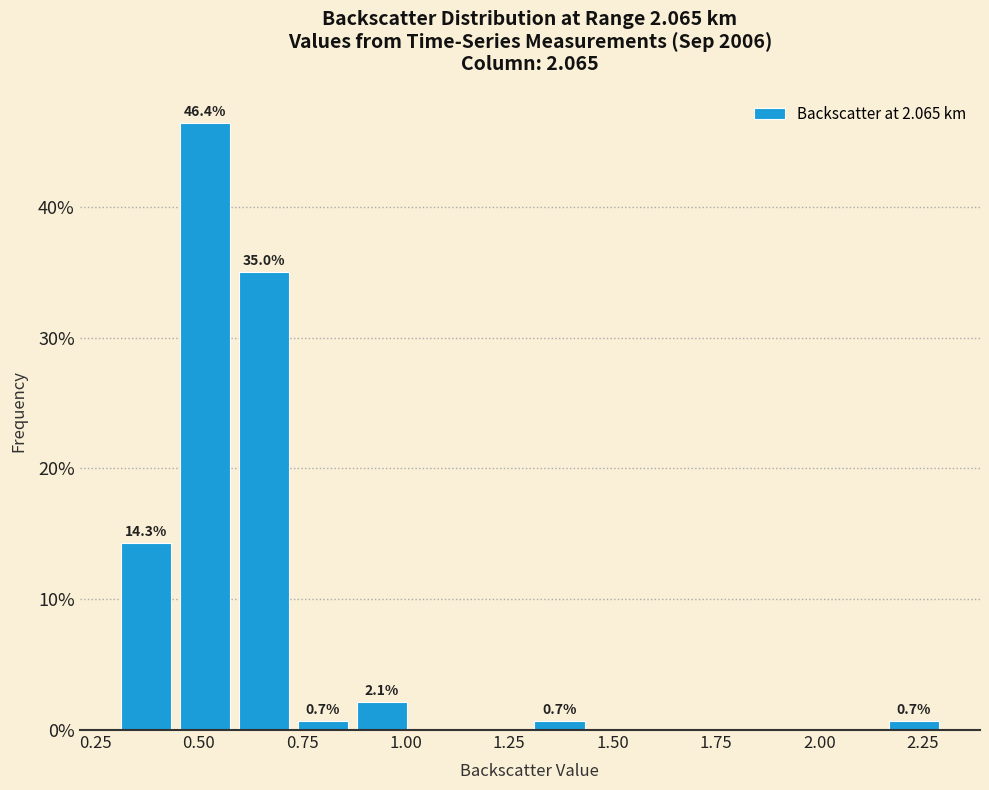

Read against the x-axis, roughly where is the centre of the tallest bar?

0.50